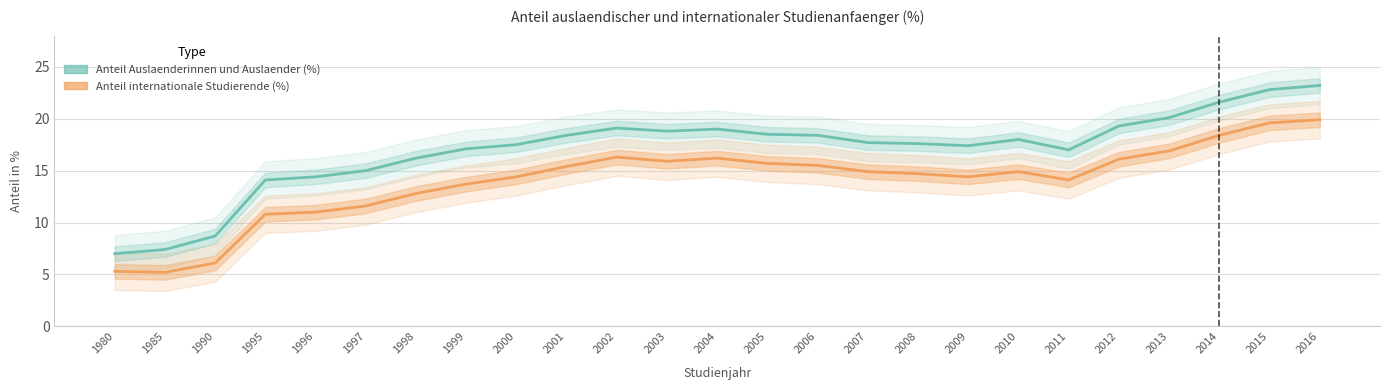

What is the average value of the Anteil Auslaenderinnen und Auslaender (%) series?

17.0